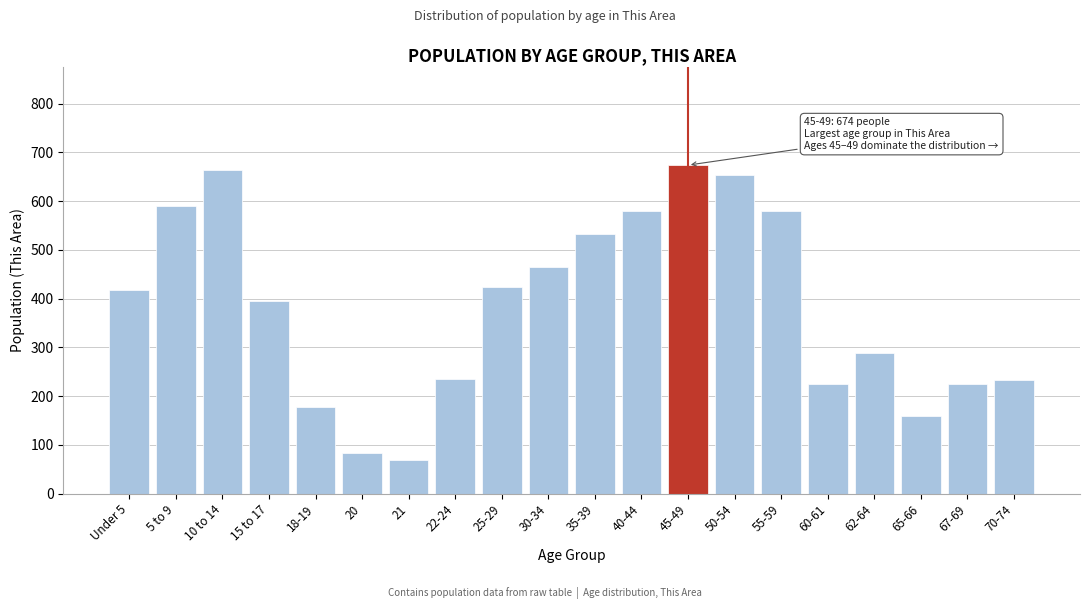

What is the label of the 18th bar from the right?

10 to 14